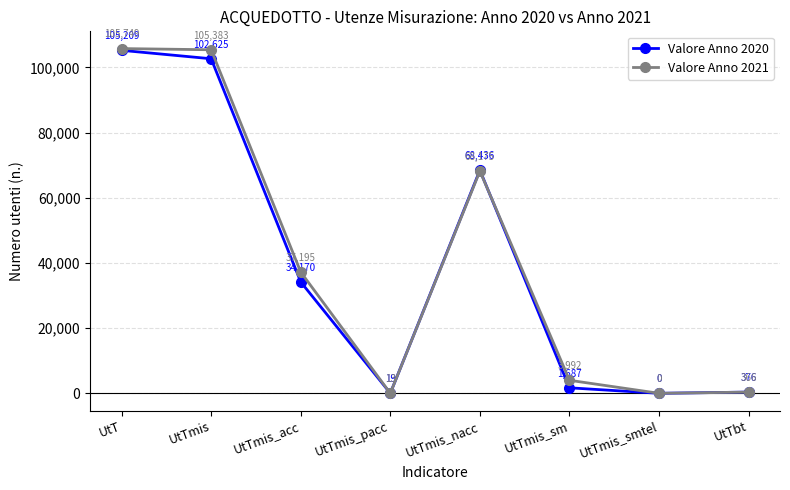

What is the difference between the second highest and second lowest values in the Valore Anno 2020 series?

102606